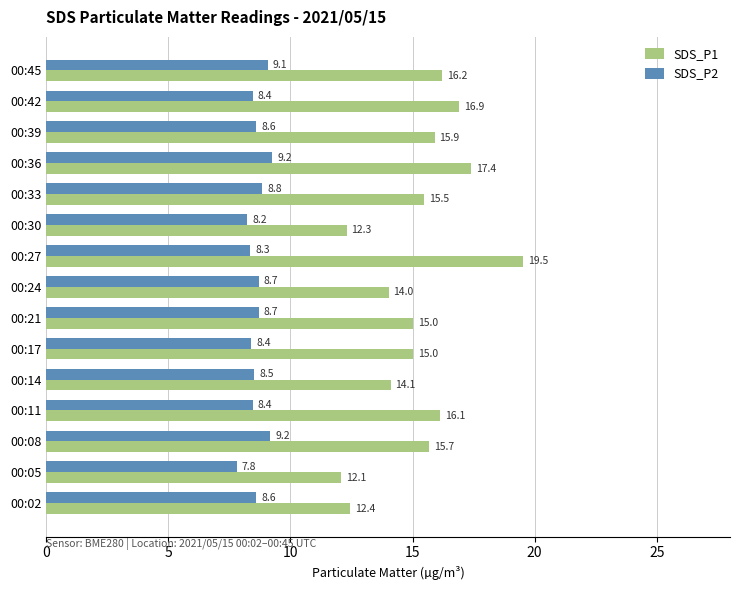

What is the difference between the second highest and minimum values in the SDS_P1 series?

5.3